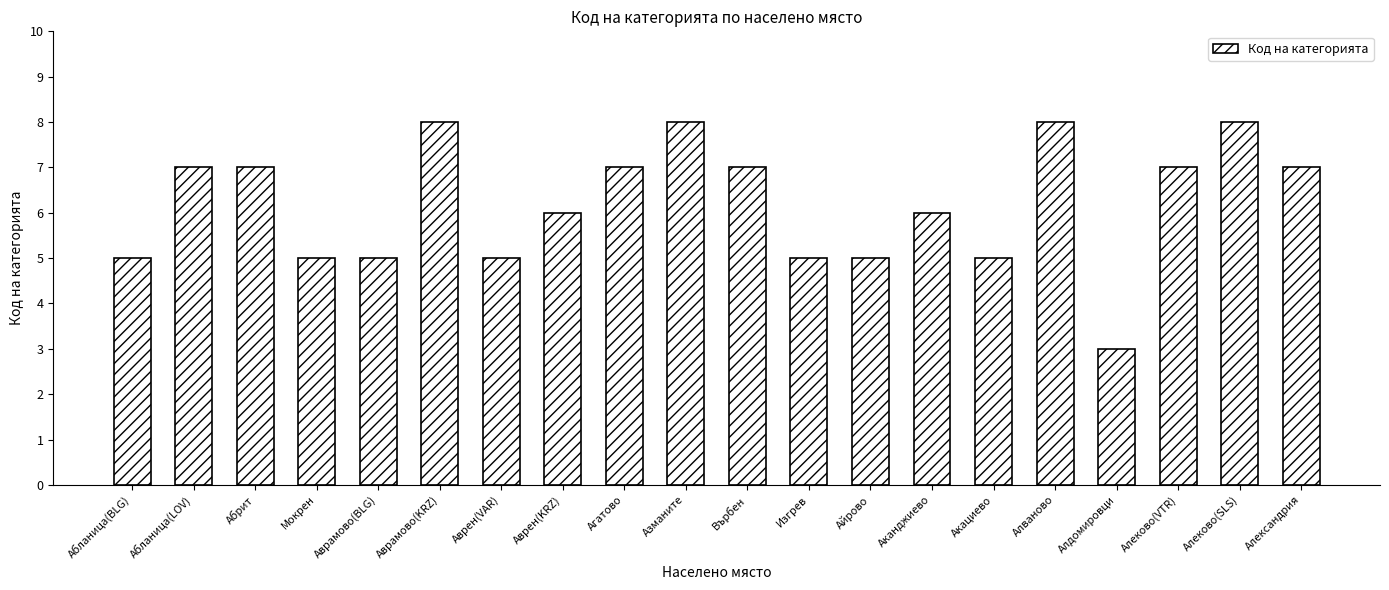

How many bars are there in total?

20